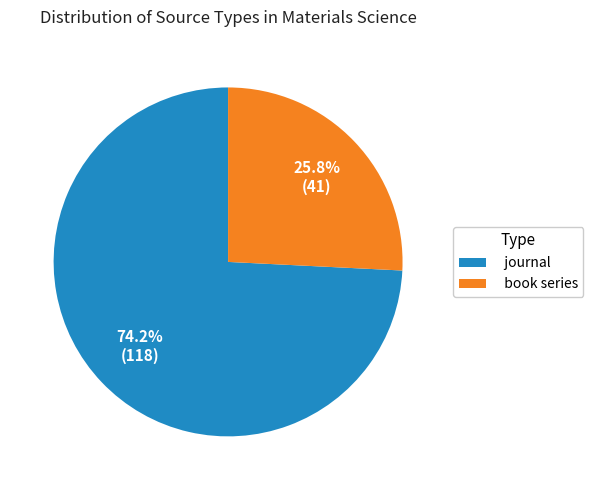

Is journal the majority of the pie?

Yes